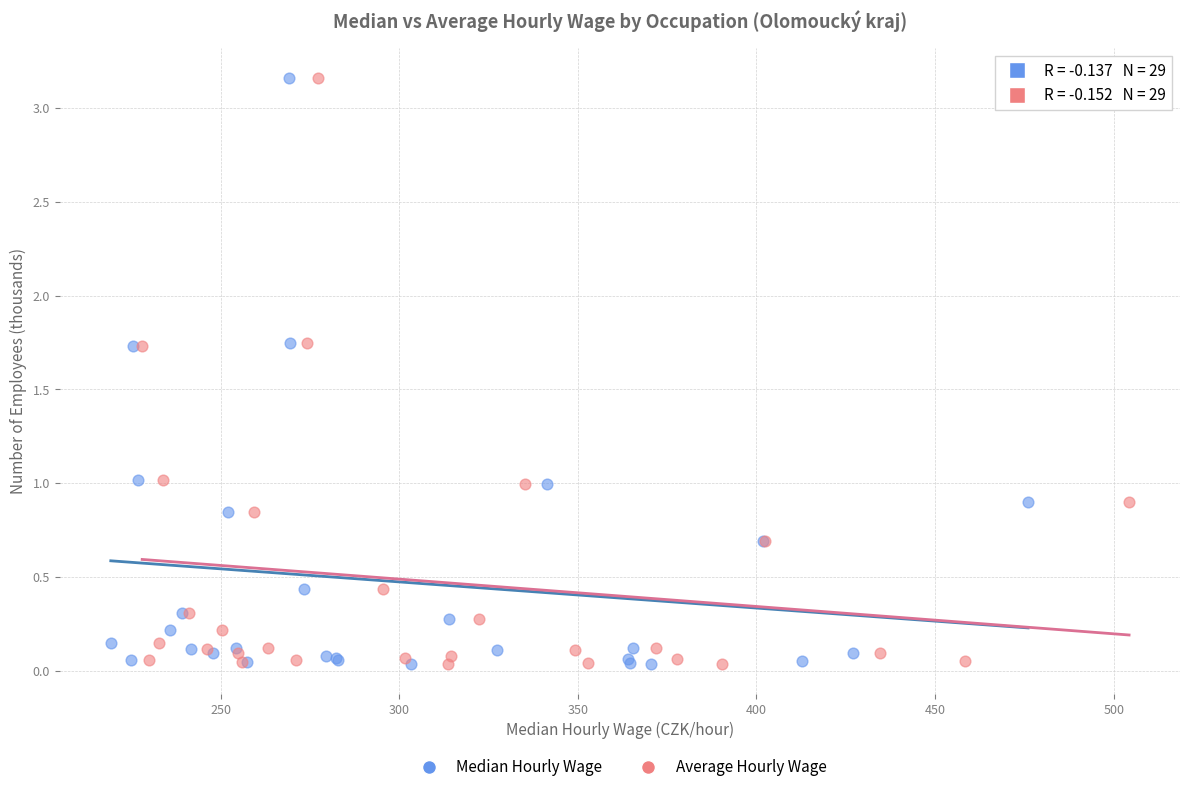

What are all the series names shown in the legend?

Median Hourly Wage, Average Hourly Wage